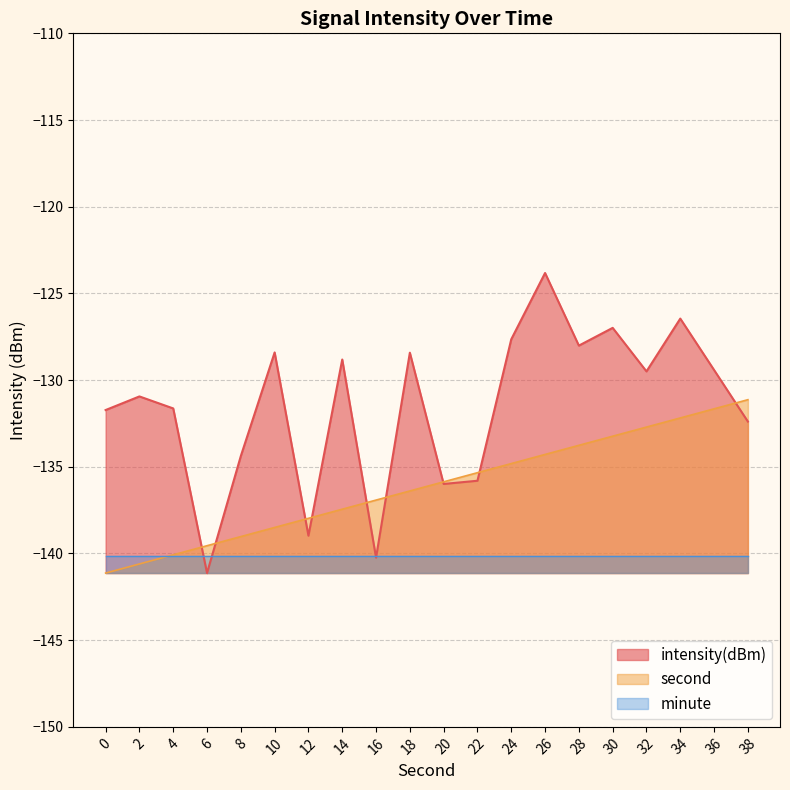

What are all the series names shown in the legend?

intensity(dBm), second, minute